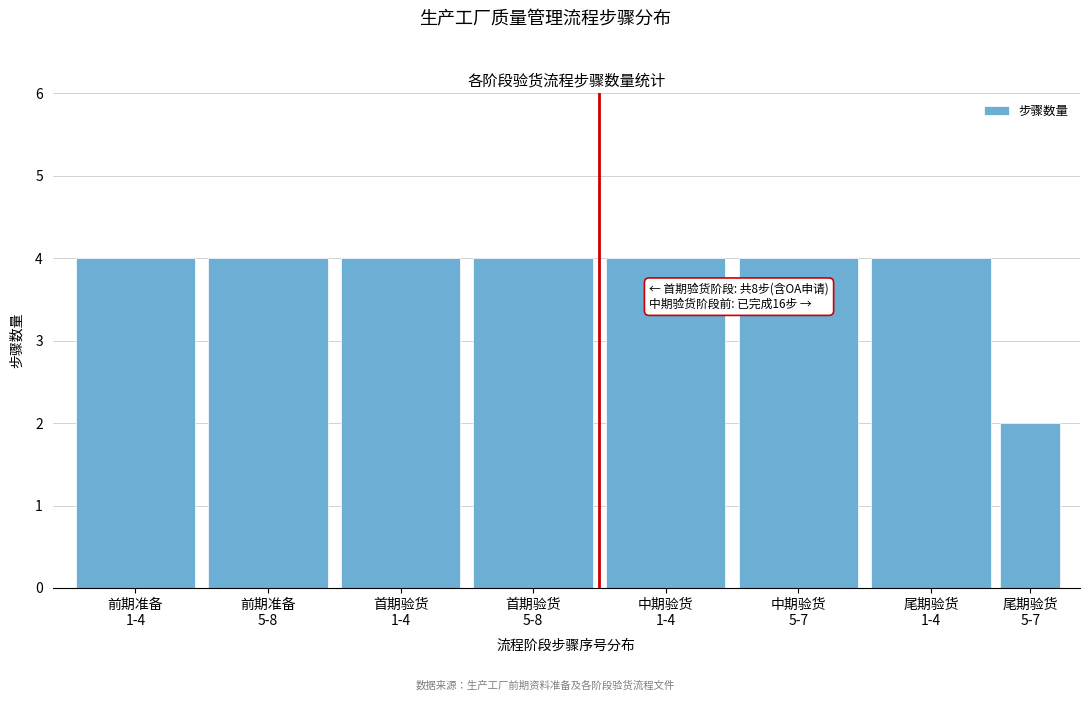

Reading left to right, what are all the values shown in this chart?

4	4	4	4	4	4	4	2